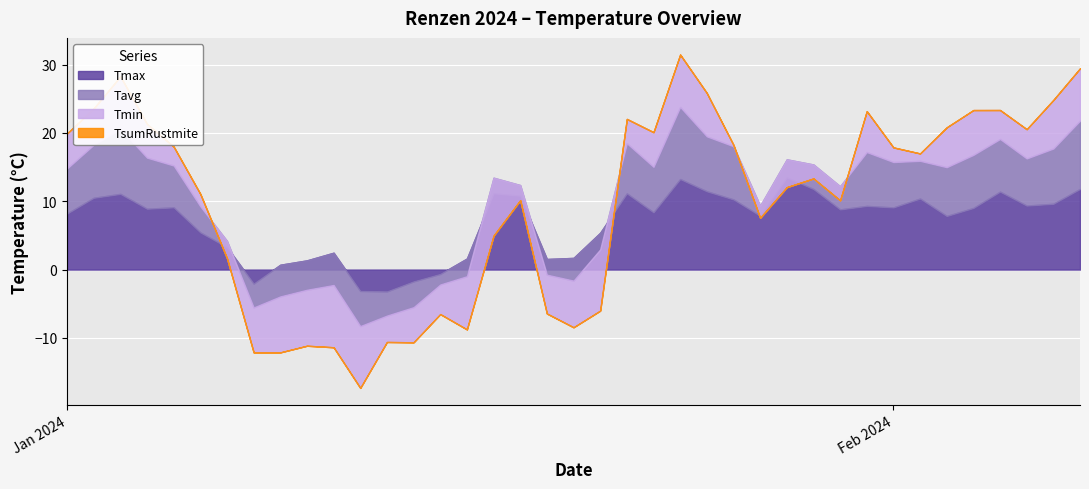

Is it true that Tmin equals -16.0 at 12.01.2024?

False